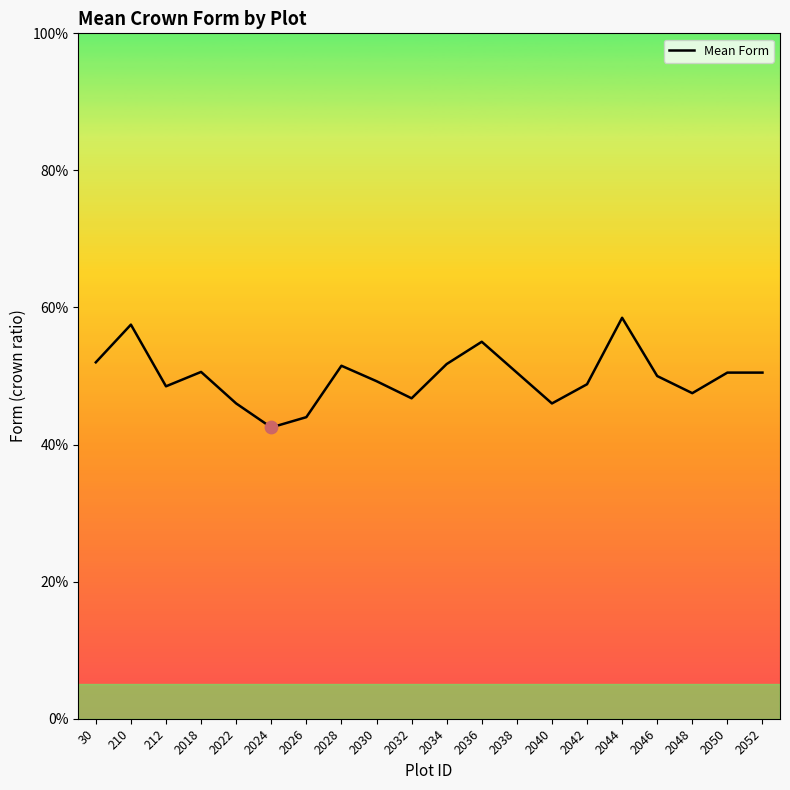

What is the change in value from 2024 to 2034?

+0.1